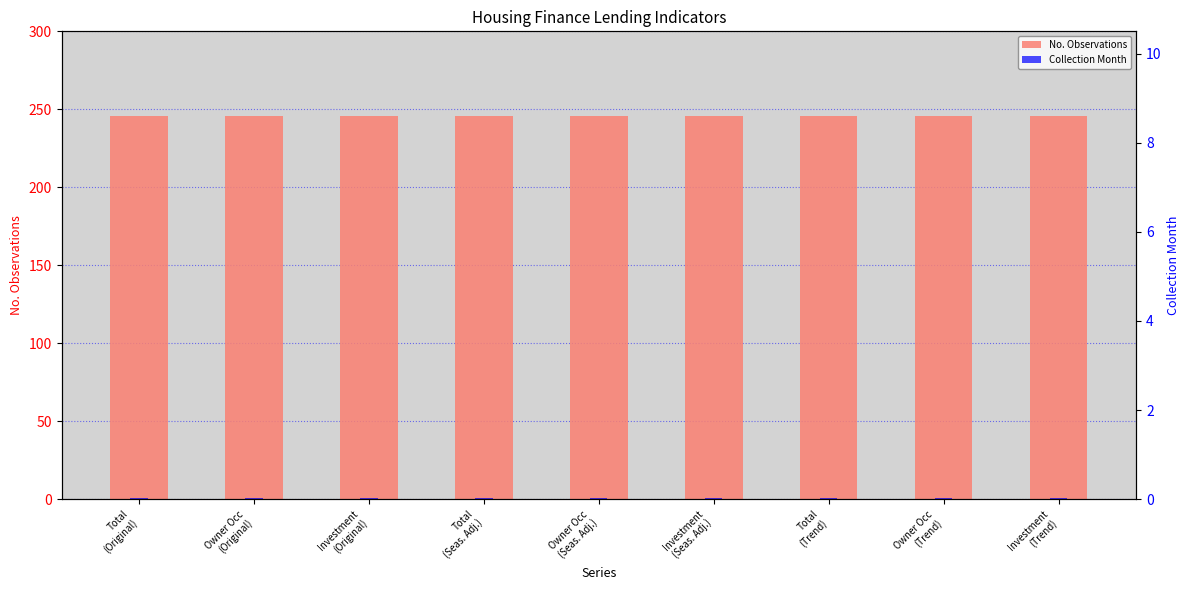

Which series has the largest range (max minus min)?

No. Observations